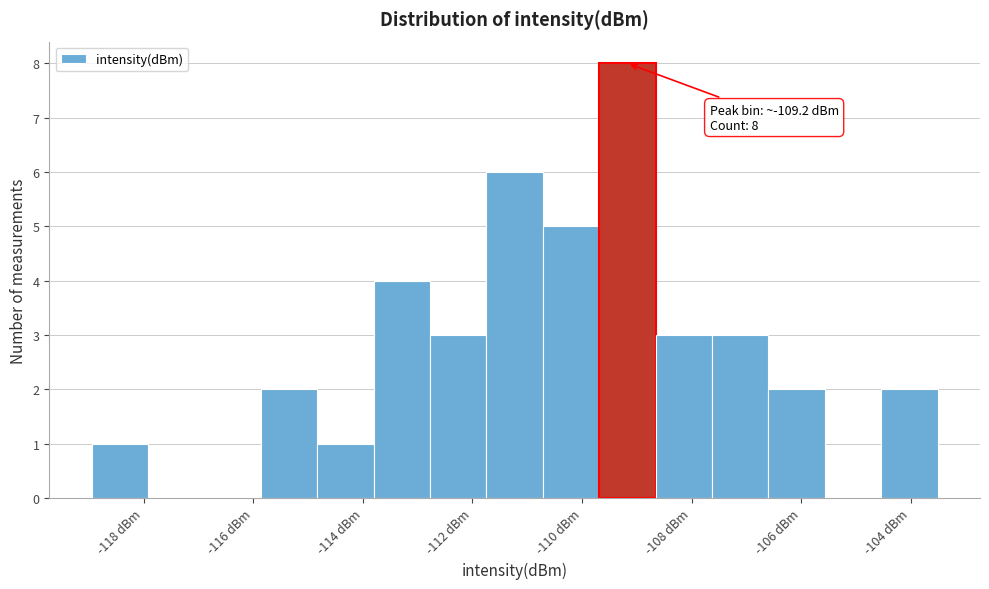

Over which range of the x-axis is the bar tallest?

-109.6 to -108.6